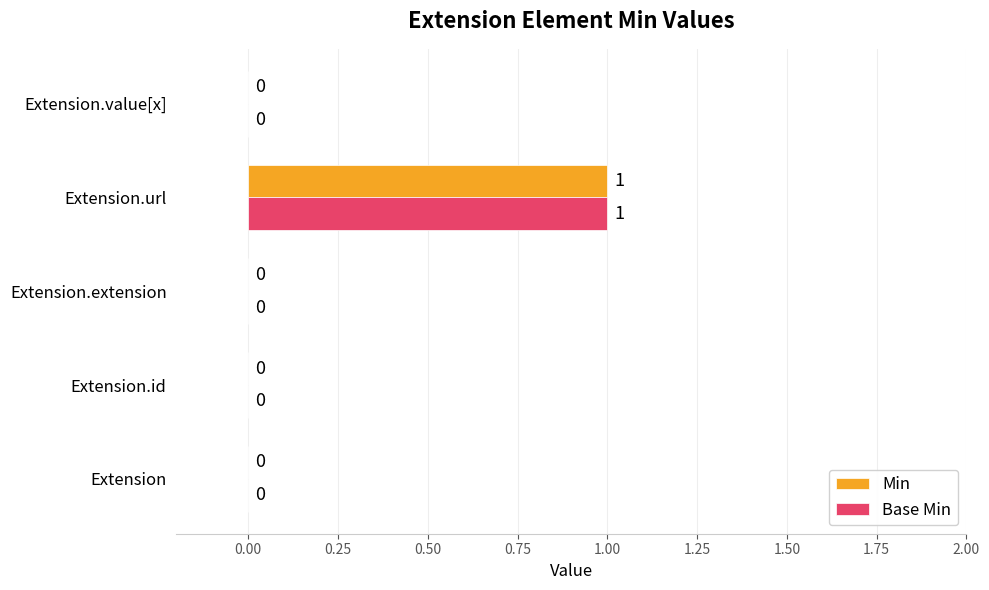

Is it true that Min equals 0 at Extension.url?

False